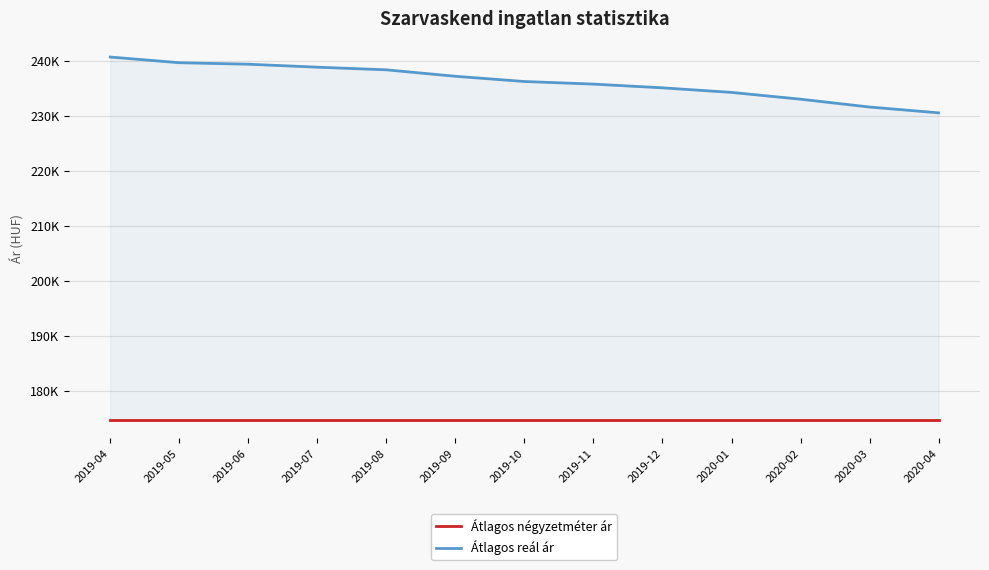

True or false: Átlagos négyzetméter ár and Átlagos reál ár intersect in this chart.

False